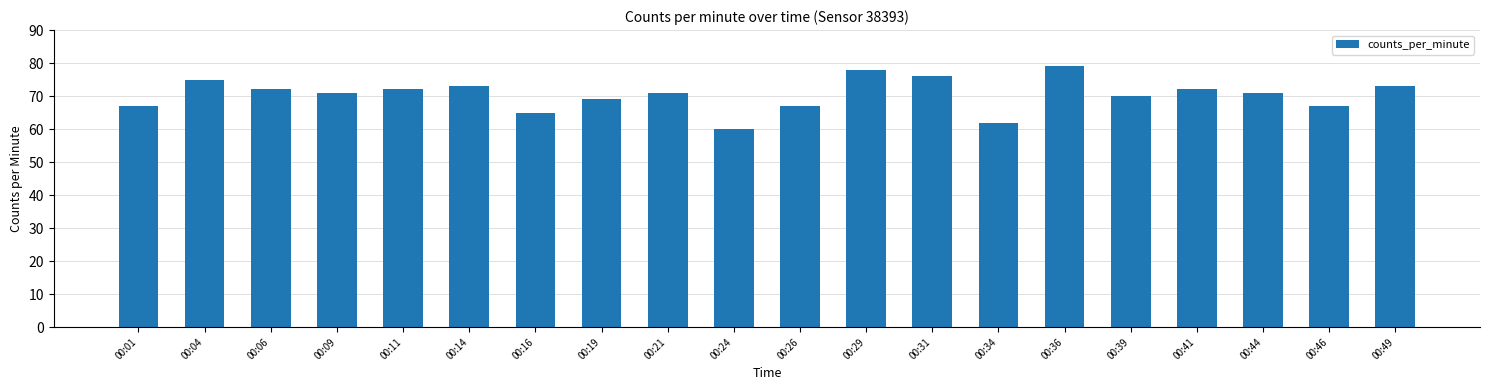

What is the approximate value at 00:49?

73